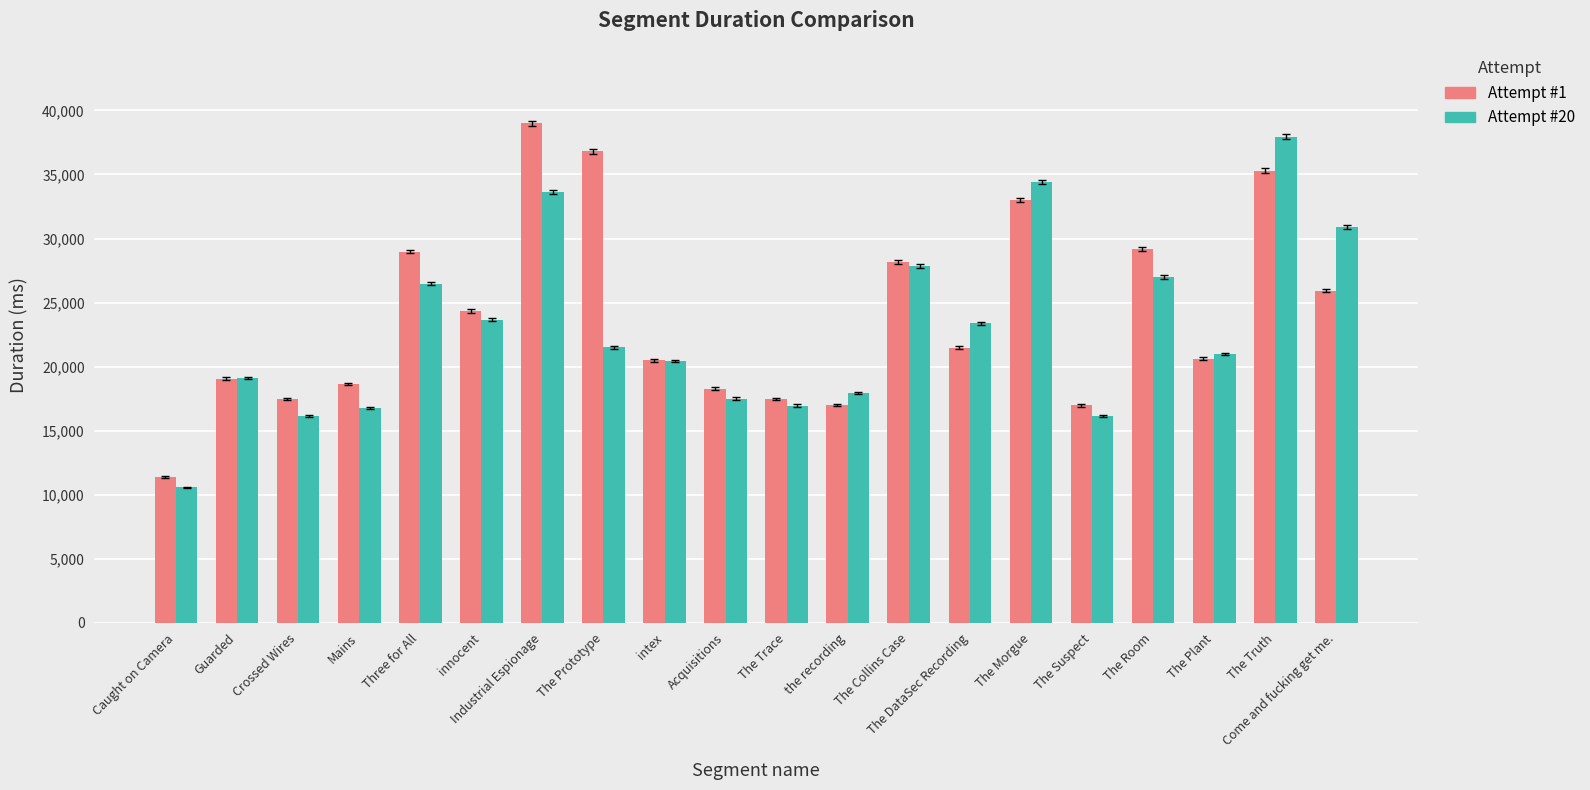

What is the average value of the Attempt #1 series?

23977